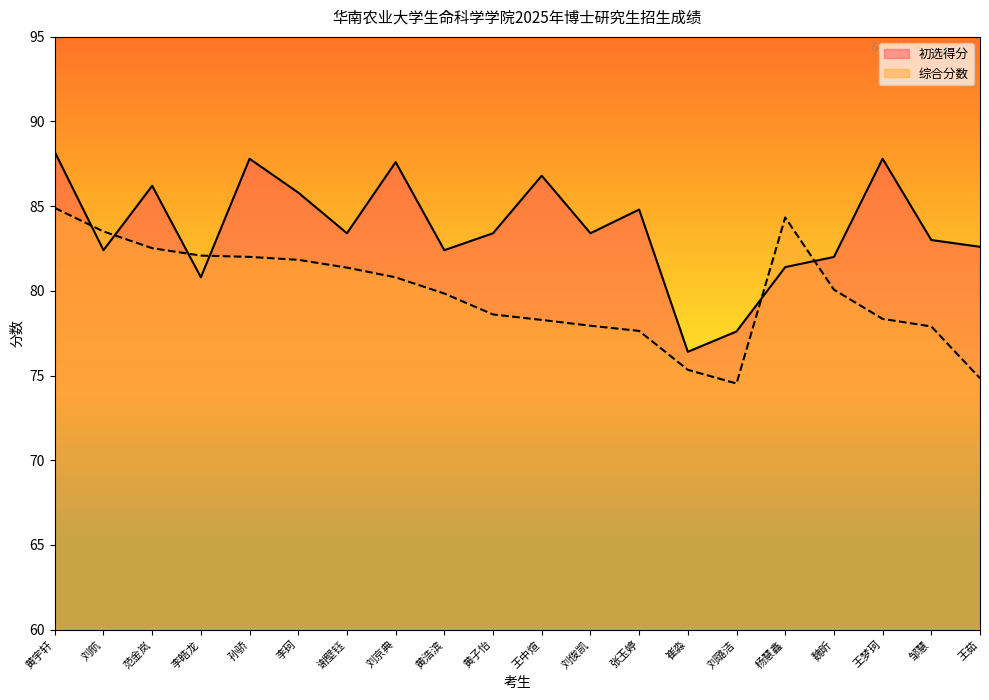

At 张玉婷, list the series in order from largest to smallest.

初选得分, 综合分数